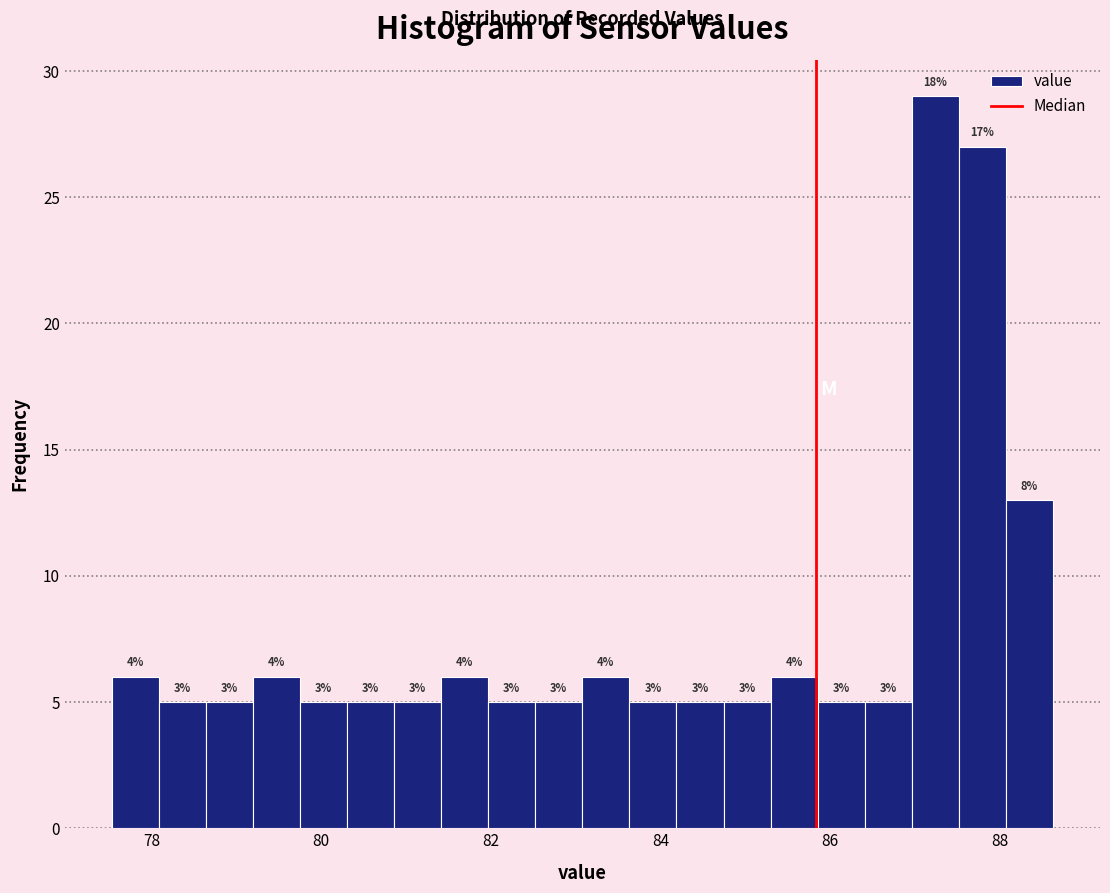

Read against the x-axis, roughly where is the centre of the tallest bar?

87.2